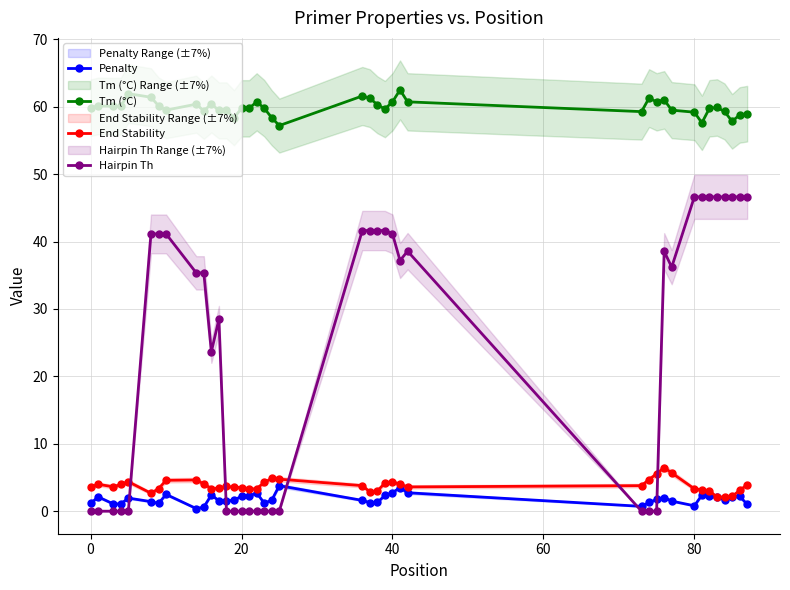

In Hairpin Th, how many points are higher than both neighbors (excluding endpoints)?

3